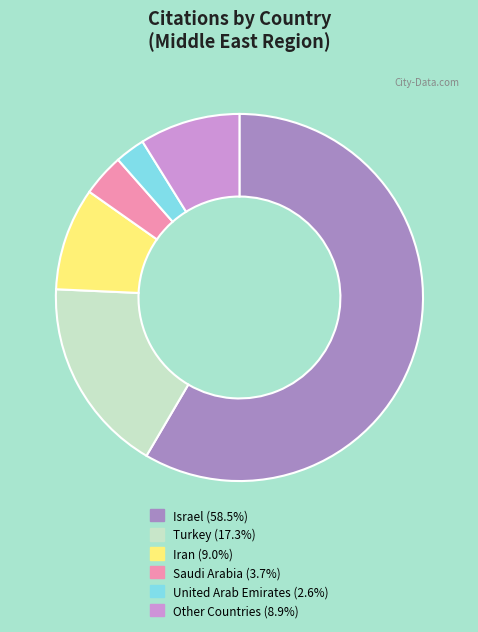

What is the ratio of the value at Turkey (17.3%) to the value at Other Countries (8.9%)?

1.9